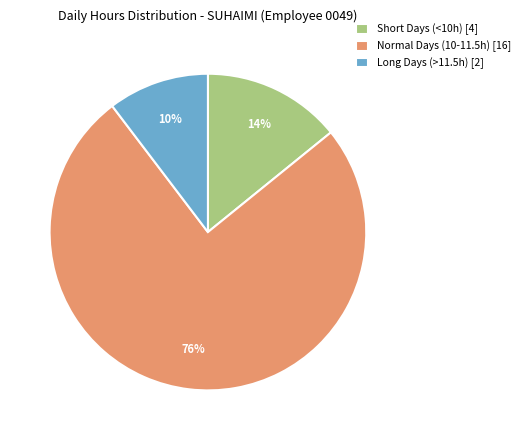

Approximately how many times larger is the value at Long Days (>11.5h) [2] compared to Short Days (<10h) [4]?

0.7